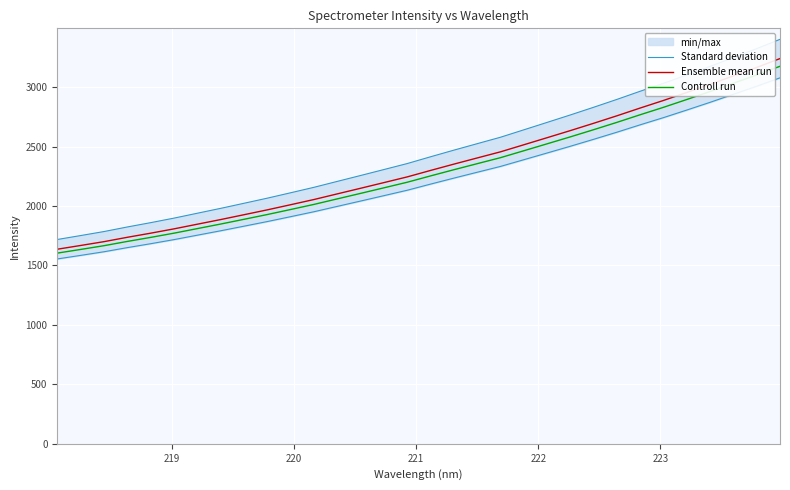

True or false: Controll run and Standard deviation cross at least once.

False